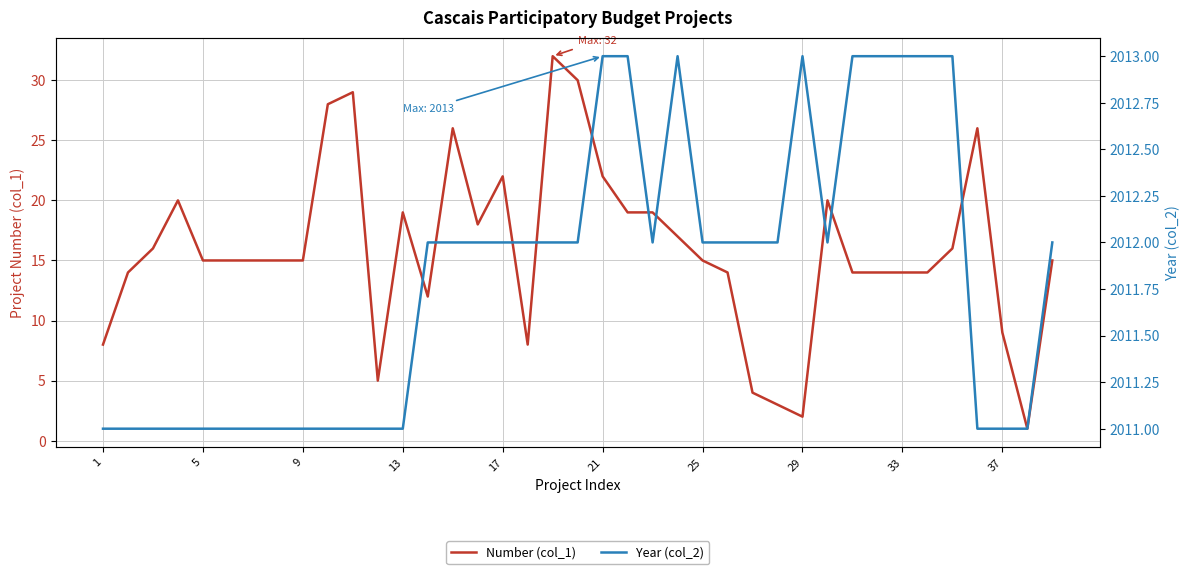

At 9, list the series in order from smallest to largest.

Number (col_1), Year (col_2)